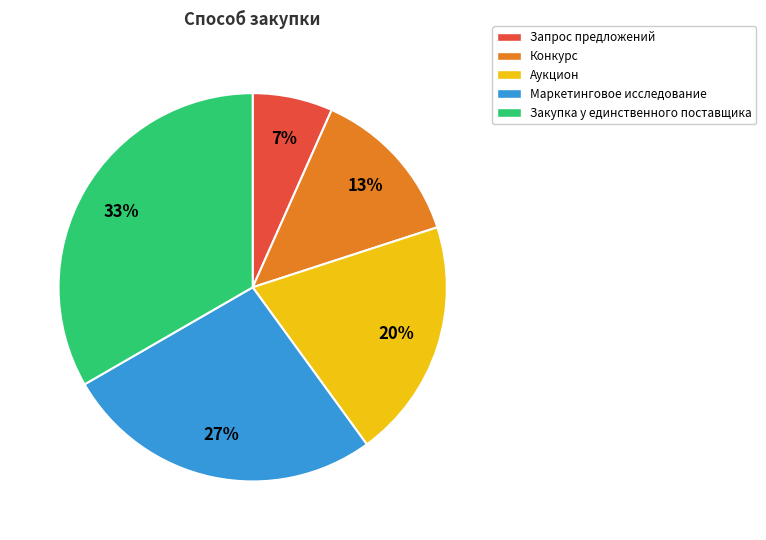

Is the sum of Маркетинговое исследование and Конкурс greater than half?

No